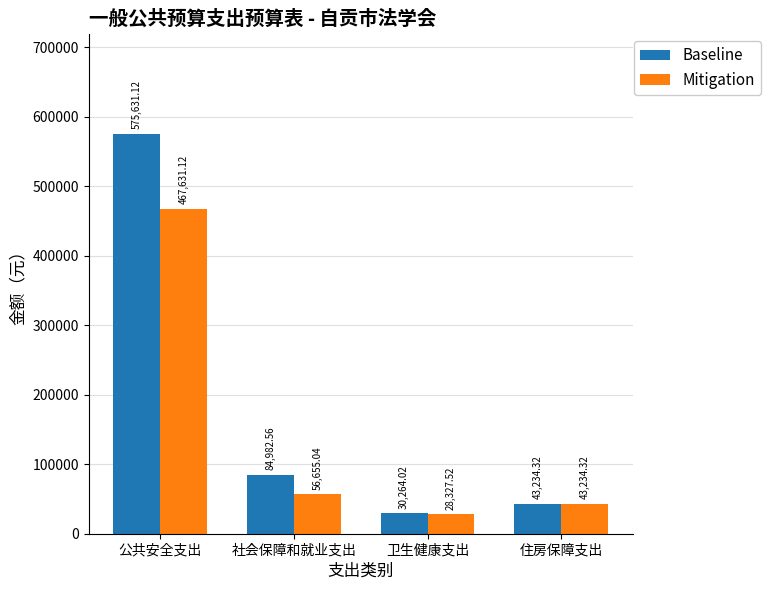

Does the chart contain any negative values?

No